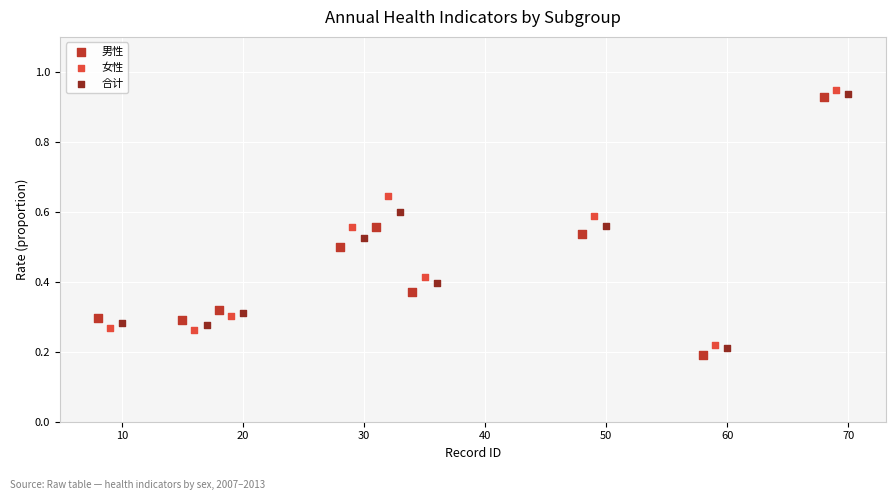

What are all the series names shown in the legend?

男性, 女性, 合计